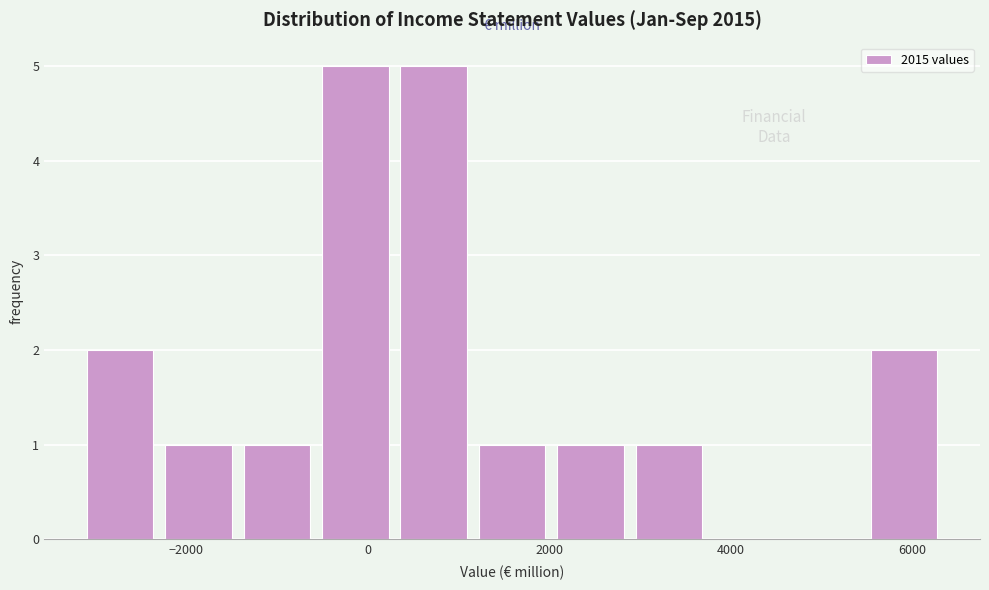

Reading left to right, transcribe this chart: for each bar, give the range it covers on the x-axis and its height. Neither the bar edges nor the heights are printed on the chart, so give them approximately, as read against the axes.

-3000 to -2200: 2
-2200 to -1400: 1
-1400 to -600: 1
-600 to 400: 5
400 to 1200: 5
1200 to 2000: 1
2000 to 3000: 1
3000 to 3800: 1
3800 to 4600: 0
4600 to 5600: 0
5600 to 6400: 2